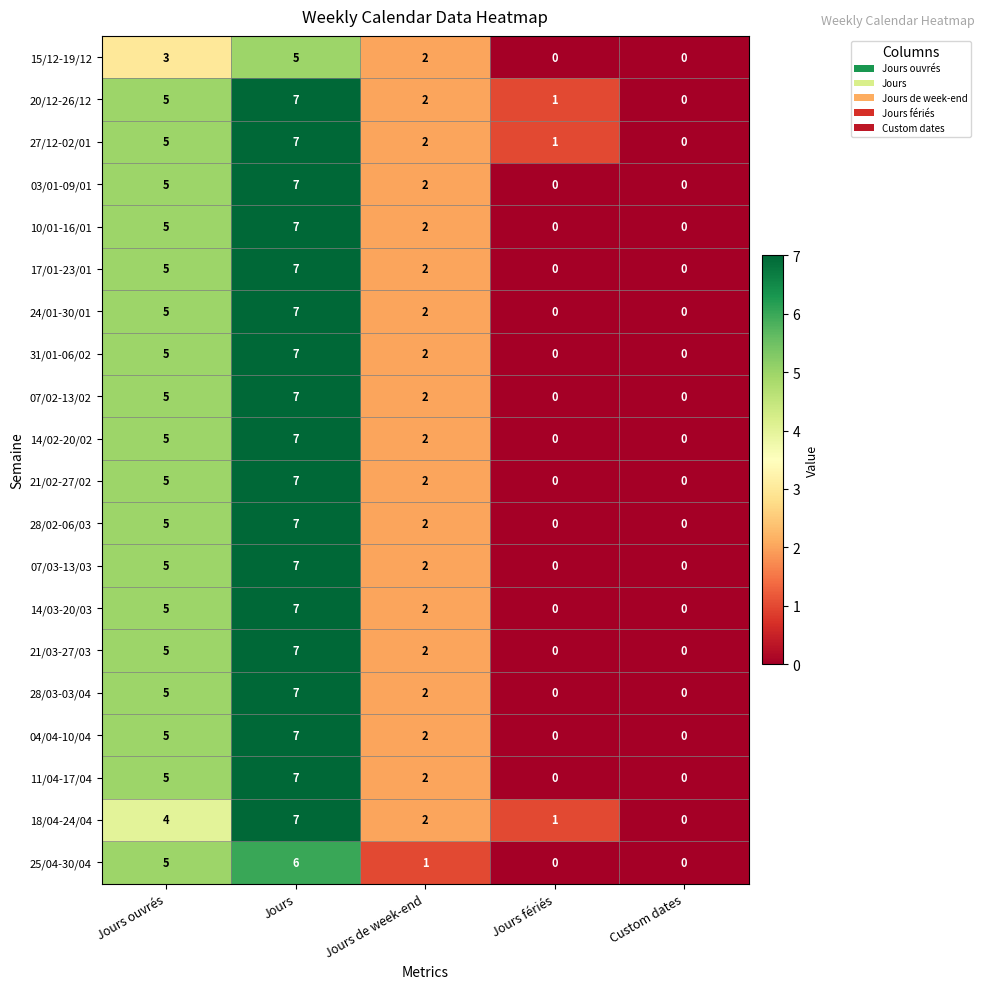

What is the difference between the highest and lowest values at Jours ouvrés?

2